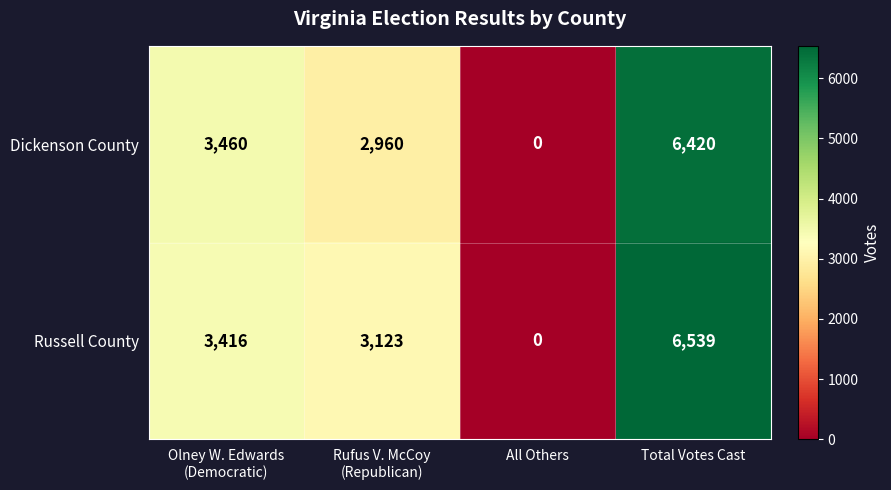

True or false: Dickenson County has a value of 0 at All Others.

True